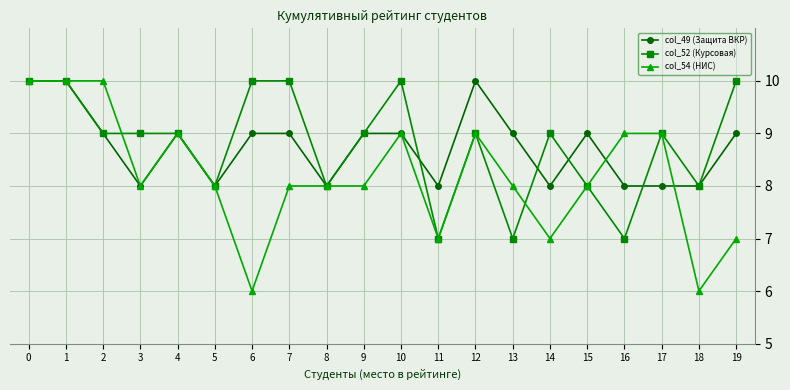

Which series has the largest range (max minus min)?

col_54 (НИС)